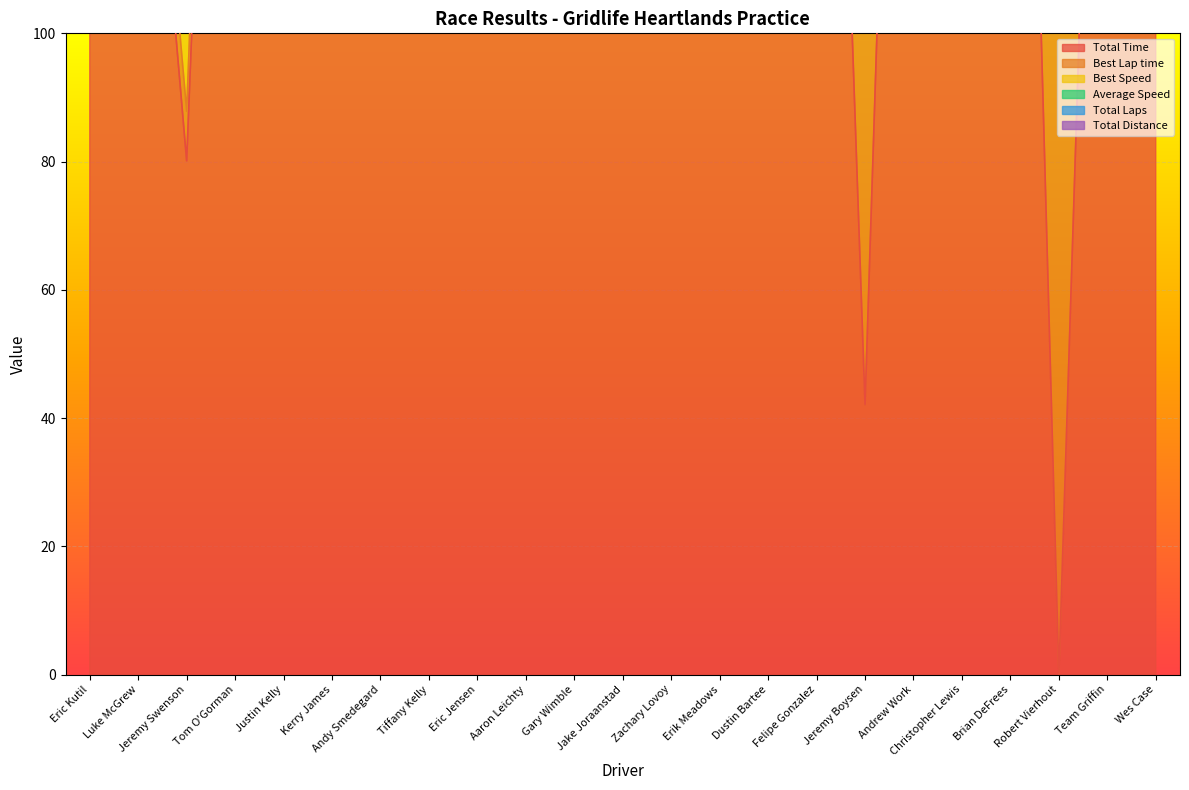

At which label is Total Time closest to 138?

Christopher Lewis